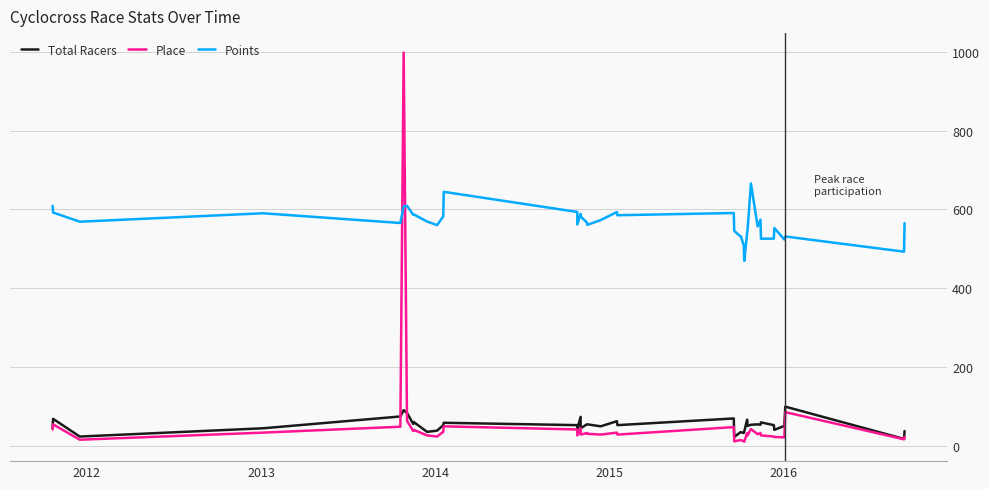

Reading left to right, what are all the values shown in this chart?

Total Racers: 44.0	68.0	23.0	44.0	74.0	90.0	83.0	55.0	60.0	35.0	38.0	52.0	58.0	52.0	43.0	73.0	44.0	54.0	54.0	49.0	62.0	52.0	69.0	22.0	34.0	34.0	32.0	36.0	66.0	50.0	53.0	54.0	53.0	59.0	52.0	40.0	50.0	99.0	17.0	37.0
Place: 41.0	54.0	15.0	33.0	48.0	998.0	63.0	37.0	40.0	26.0	23.0	35.0	49.0	41.0	26.0	44.0	28.0	32.0	30.0	28.0	33.0	28.0	47.0	11.0	14.0	14.0	11.0	10.0	32.0	26.0	42.0	29.0	32.0	26.0	23.0	22.0	21.0	85.0	16.0	22.0
Points: 609.0	591.9	568.5	590.0	565.3	607.4	608.7	586.1	587.2	569.0	559.9	581.9	644.4	593.3	561.7	588.3	582.1	566.6	560.6	572.6	593.1	585.0	590.6	545.1	531.3	531.3	508.1	469.1	540.0	548.9	665.5	556.7	573.7	525.4	525.6	552.6	523.3	531.0	492.4	564.6